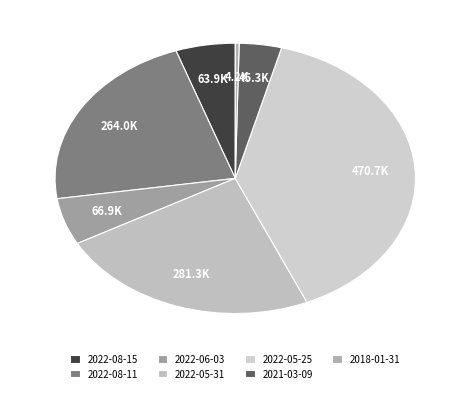

What is the smallest slice in the pie chart?

2018-01-31